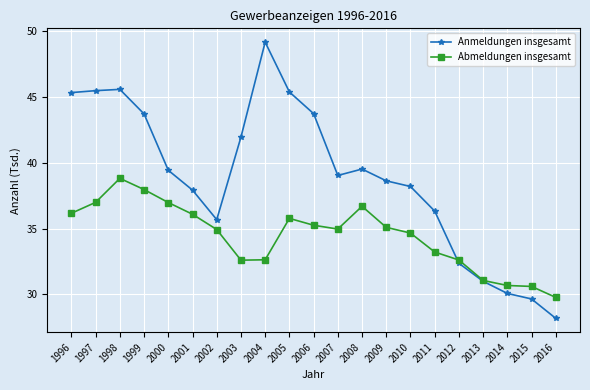

Between 2003 and 2015, which series saw the biggest shift?

Anmeldungen insgesamt